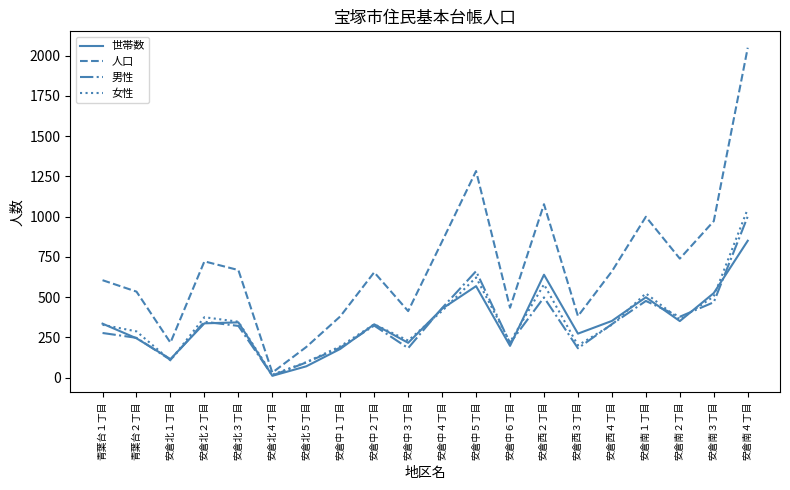

At which category does 男性 reach its first local valley?

安倉北１丁目